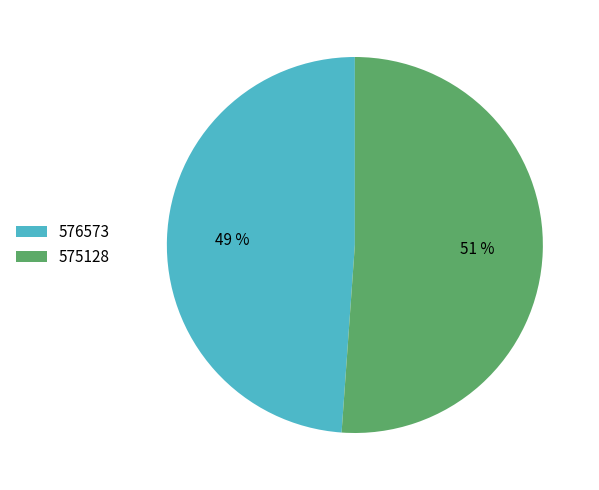

Is the sum of 576573 and 575128 greater than half?

Yes